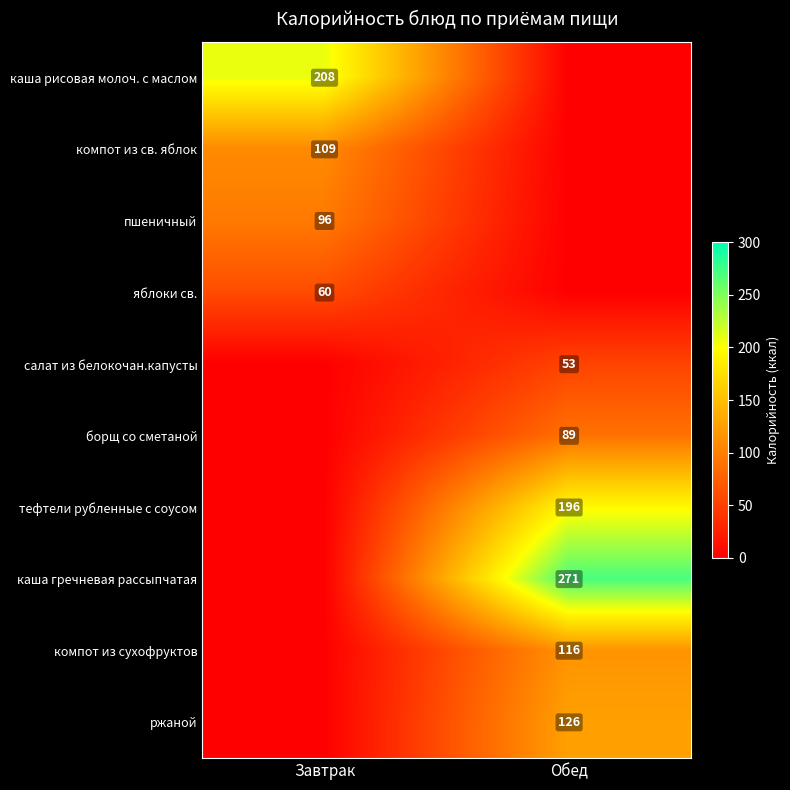

The каша гречневая рассыпчатая series shows 271 at Обед. True or false?

True